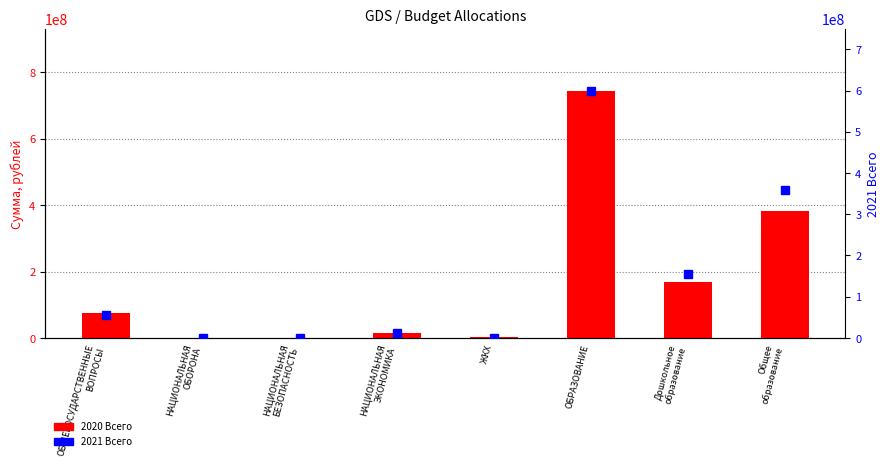

Which series has the widest spread of values?

2020 Всего